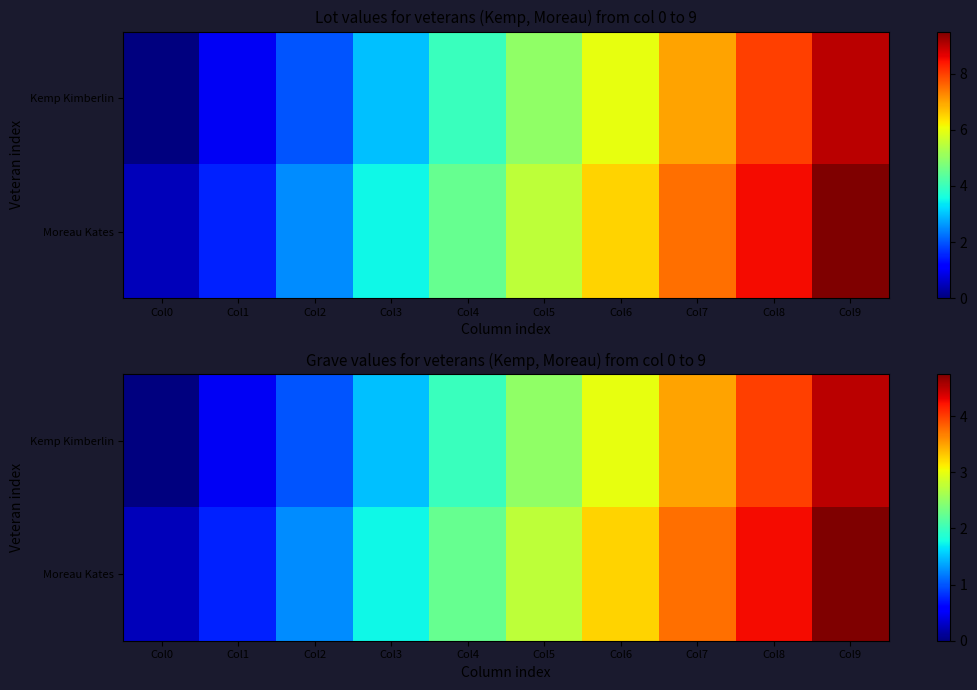

What is the greatest value displayed?

4.8